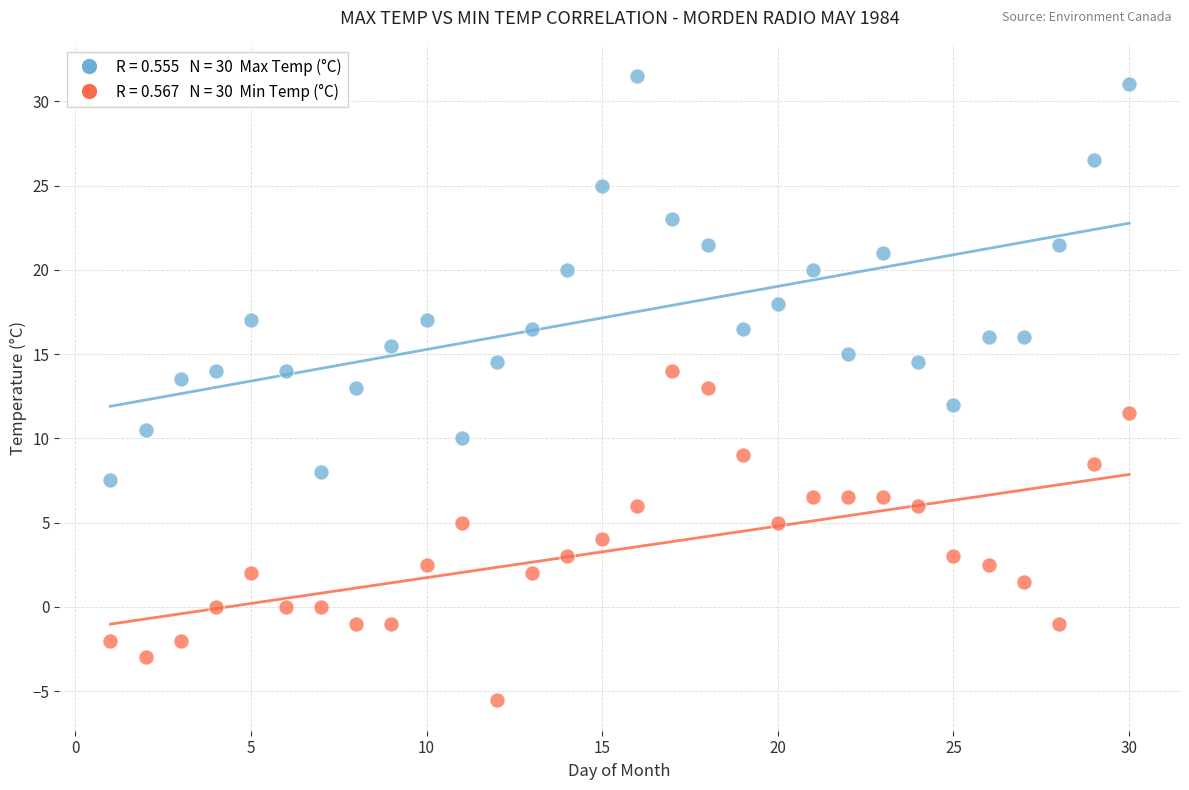

Across all data points, what is the range of X values (max minus min)?

29.0